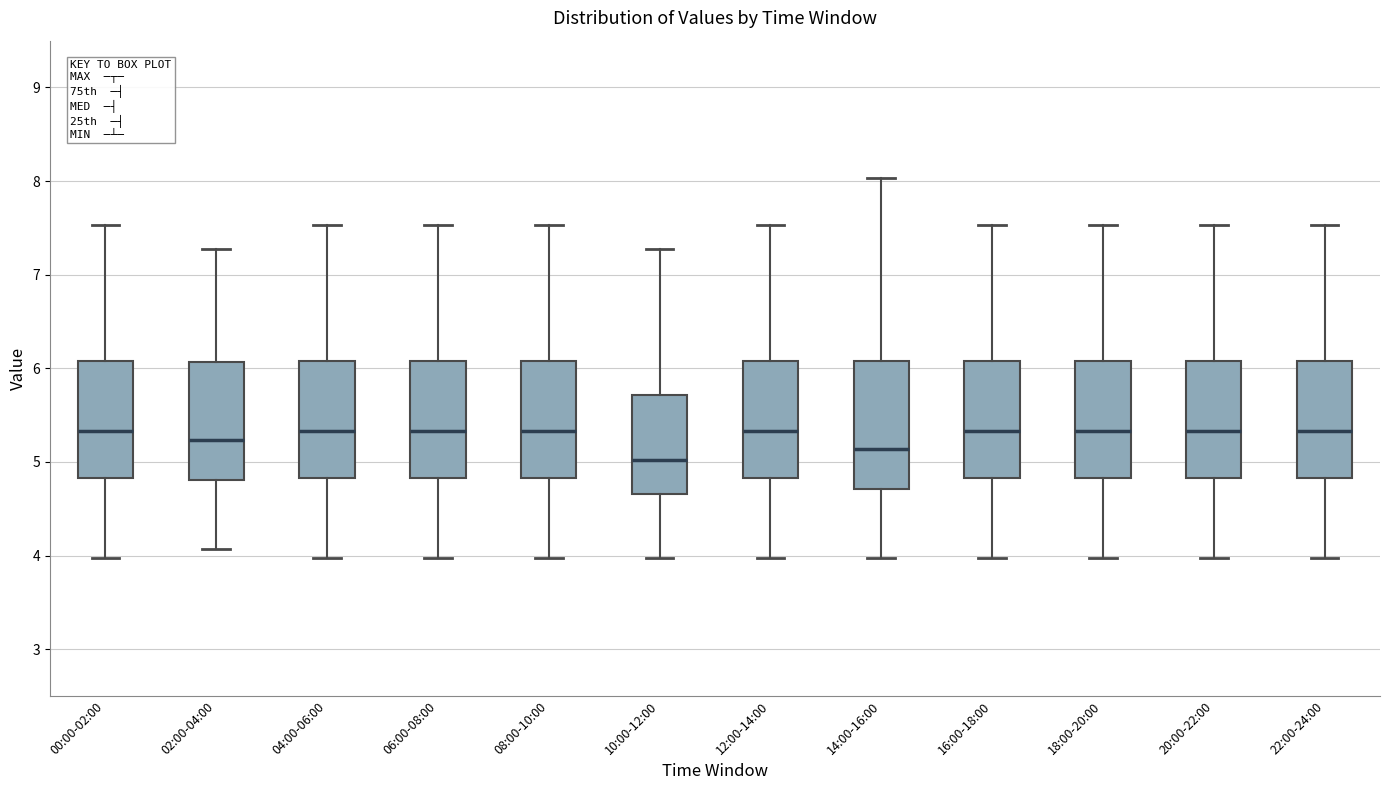

Reading left to right, transcribe this box plot: for each box, give where its median line is, the range the box spans, and where its two whiskers end, as read against the y-axis. The values are not printed on the chart, so give them approximately, as read against the axis.

00:00-02:00: median 5.3, box 4.8 to 6.1, whiskers 4.0 to 7.5
02:00-04:00: median 5.2, box 4.8 to 6.1, whiskers 4.1 to 7.3
04:00-06:00: median 5.3, box 4.8 to 6.1, whiskers 4.0 to 7.5
06:00-08:00: median 5.3, box 4.8 to 6.1, whiskers 4.0 to 7.5
08:00-10:00: median 5.3, box 4.8 to 6.1, whiskers 4.0 to 7.5
10:00-12:00: median 5.0, box 4.7 to 5.7, whiskers 4.0 to 7.3
12:00-14:00: median 5.3, box 4.8 to 6.1, whiskers 4.0 to 7.5
14:00-16:00: median 5.1, box 4.7 to 6.1, whiskers 4.0 to 8.0
16:00-18:00: median 5.3, box 4.8 to 6.1, whiskers 4.0 to 7.5
18:00-20:00: median 5.3, box 4.8 to 6.1, whiskers 4.0 to 7.5
20:00-22:00: median 5.3, box 4.8 to 6.1, whiskers 4.0 to 7.5
22:00-24:00: median 5.3, box 4.8 to 6.1, whiskers 4.0 to 7.5